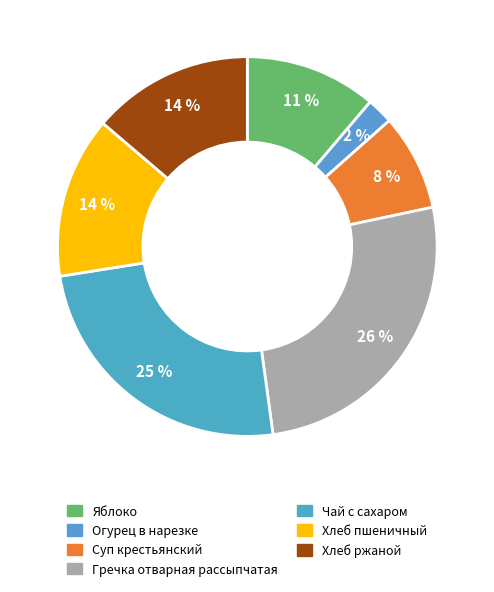

To the nearest percent, what is the average slice percentage?

14%